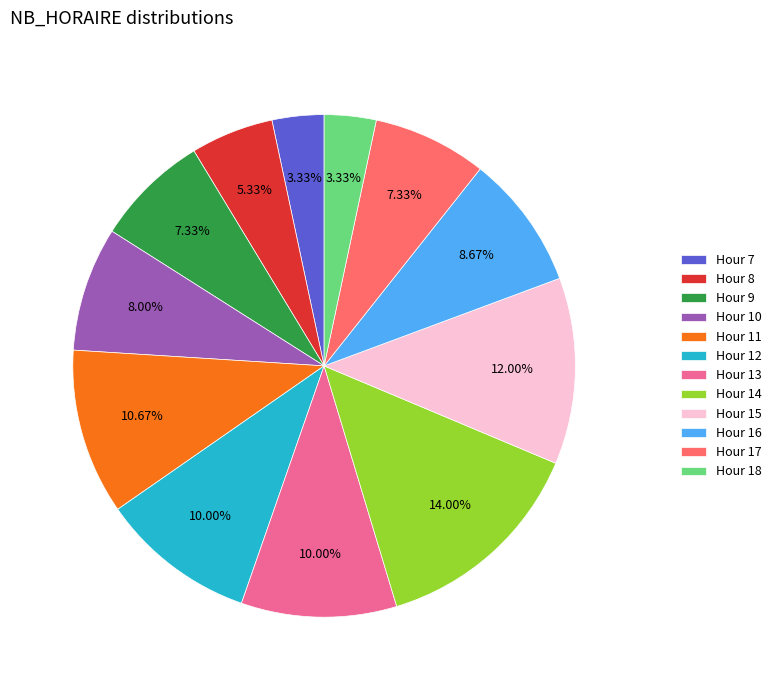

Which has a higher value, Hour 13 or Hour 10?

Hour 13